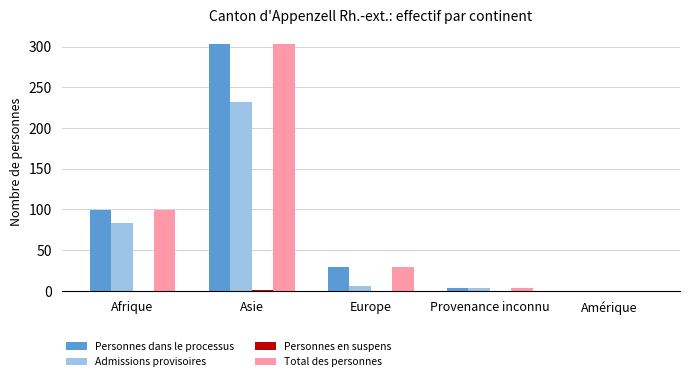

Is the value of Total des personnes at Amérique greater than the value of Personnes dans le processus at Afrique?

No